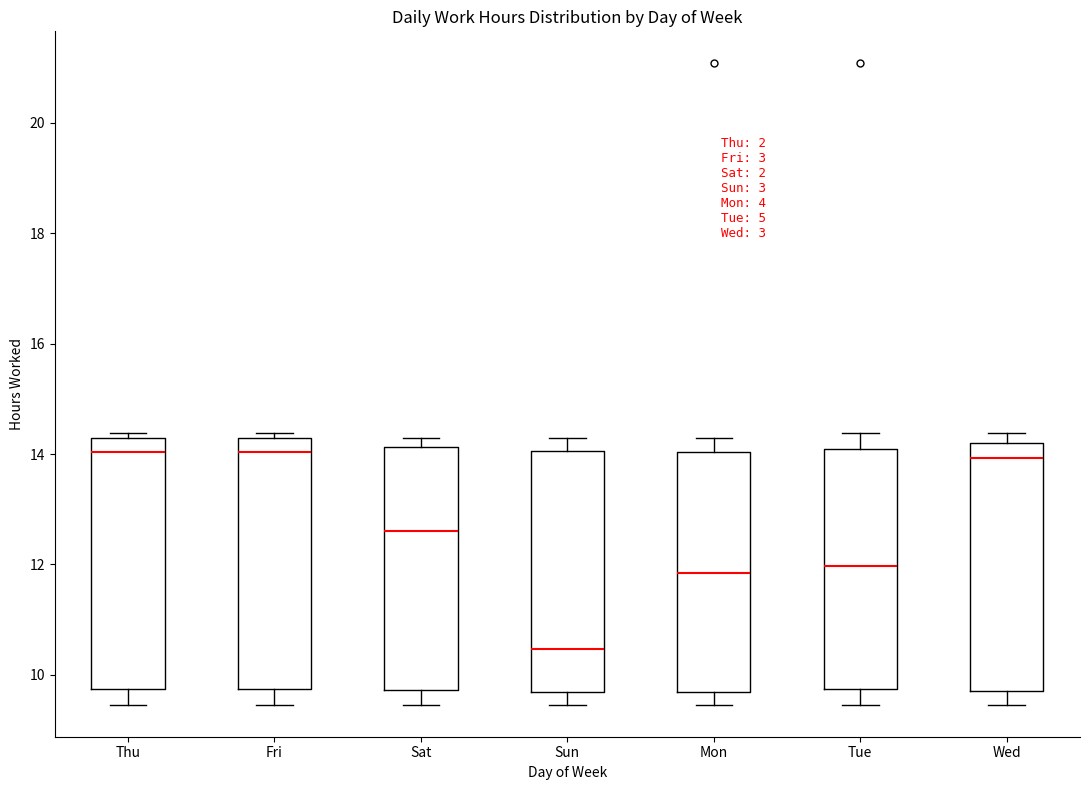

Reading left to right, transcribe this box plot: for each box, give where its median line is, the range the box spans, and where its two whiskers end, as read against the y-axis. The values are not printed on the chart, so give them approximately, as read against the axis.

Thu: median 14.0, box 9.8 to 14.2, whiskers 9.4 to 14.4
Fri: median 14.0, box 9.8 to 14.2, whiskers 9.4 to 14.4
Sat: median 12.6, box 9.8 to 14.2, whiskers 9.4 to 14.2 (just above the box's upper edge)
Sun: median 10.4, box 9.6 to 14.0, whiskers 9.4 to 14.2
Mon: median 11.8, box 9.6 to 14.0, whiskers 9.4 to 14.2
Tue: median 12.0, box 9.8 to 14.2, whiskers 9.4 to 14.4
Wed: median 14.0, box 9.8 to 14.2, whiskers 9.4 to 14.4